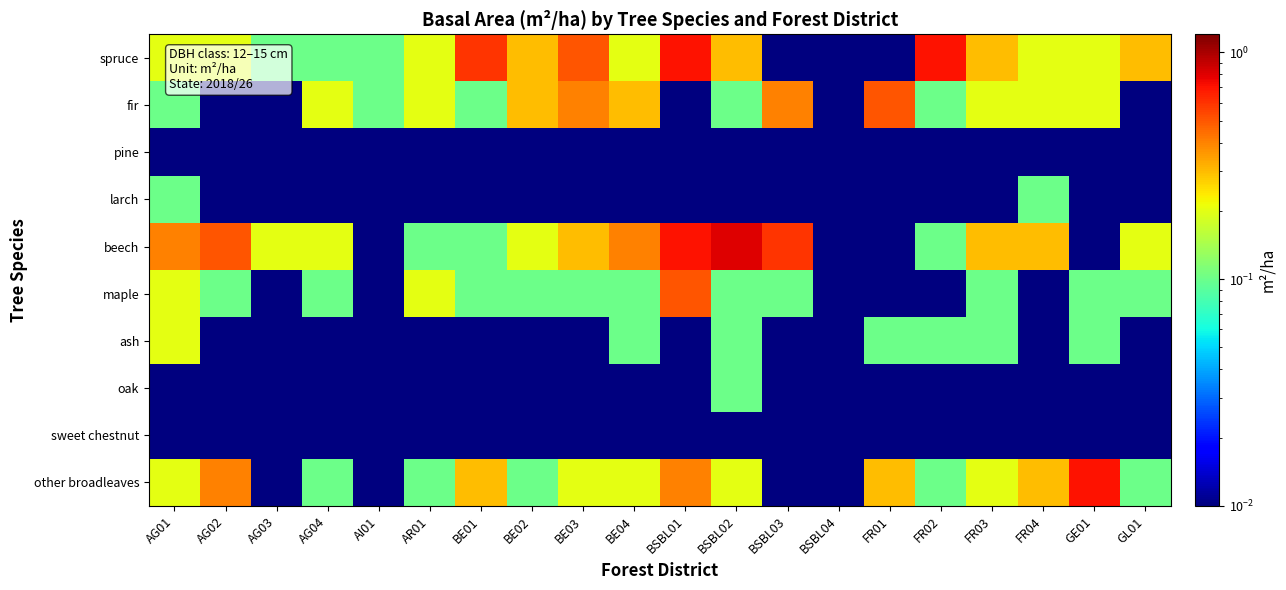

Which series has the widest spread of values?

beech